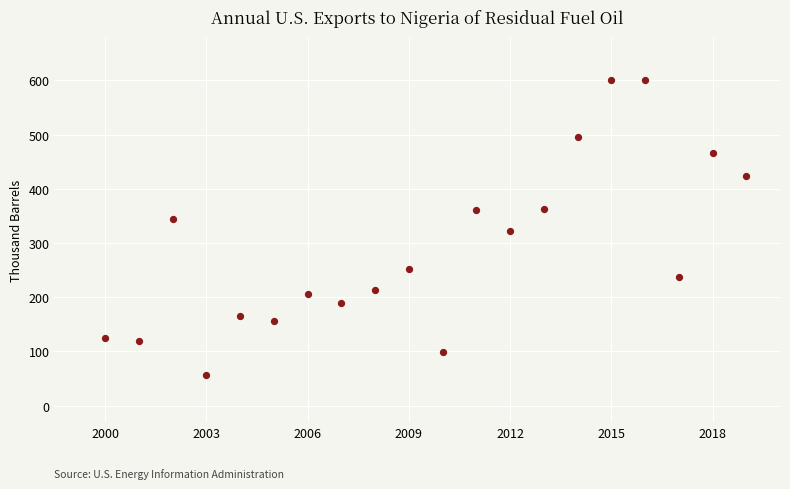

What is the range of Y values (max minus min)?

542.7